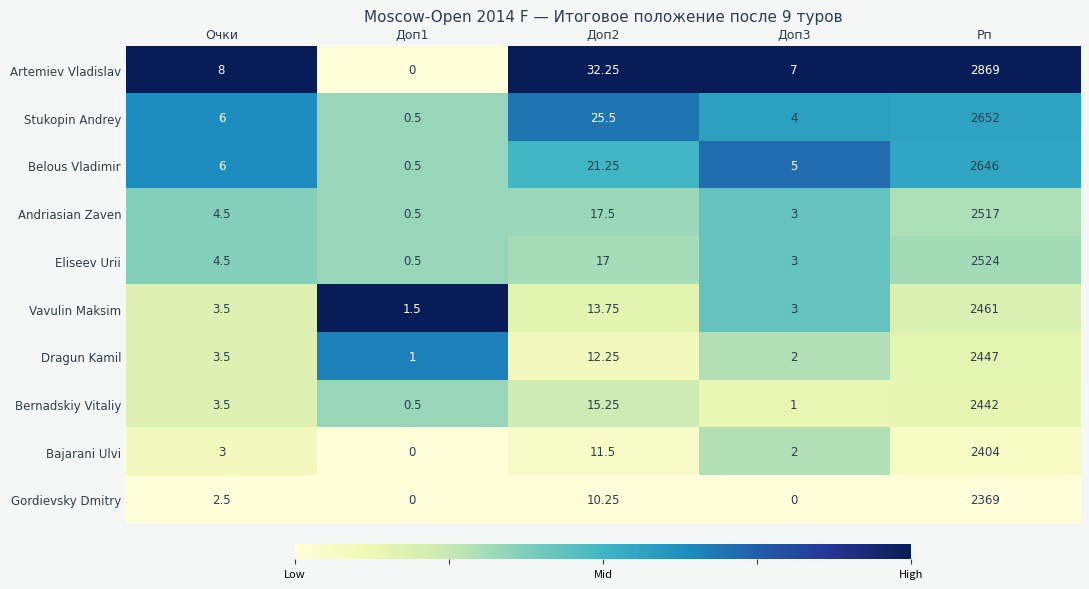

At which category is the sum across all series the highest?

Рп